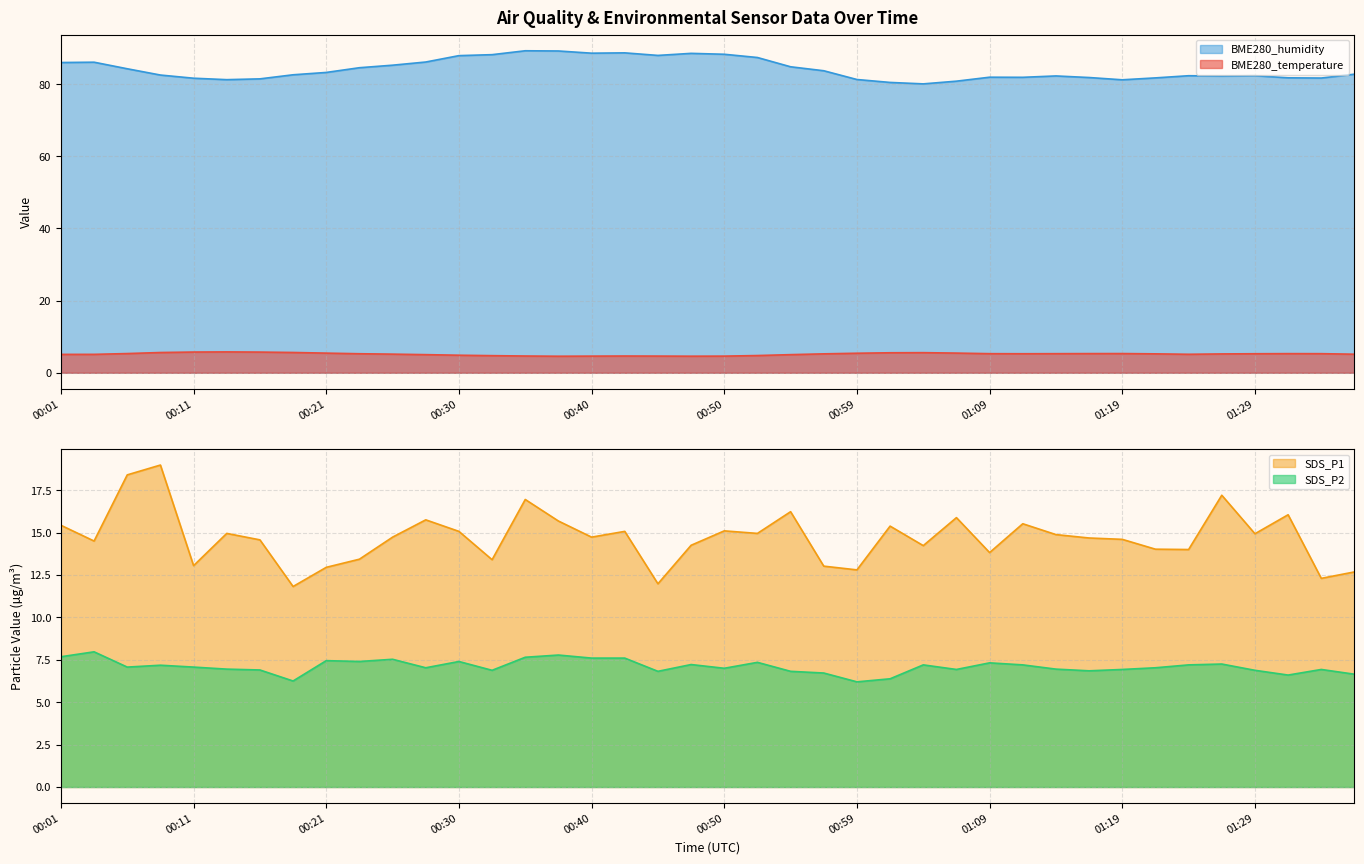

What are all the series names shown in the legend?

BME280_temperature, BME280_humidity, SDS_P1, SDS_P2